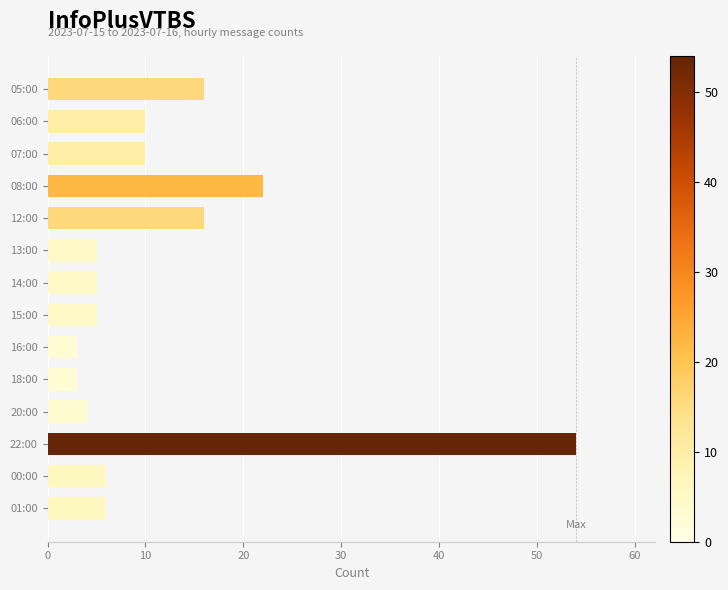

Reading bottom to top, what are all the values shown in this chart?

6	6	54	4	3	3	5	5	5	16	22	10	10	16